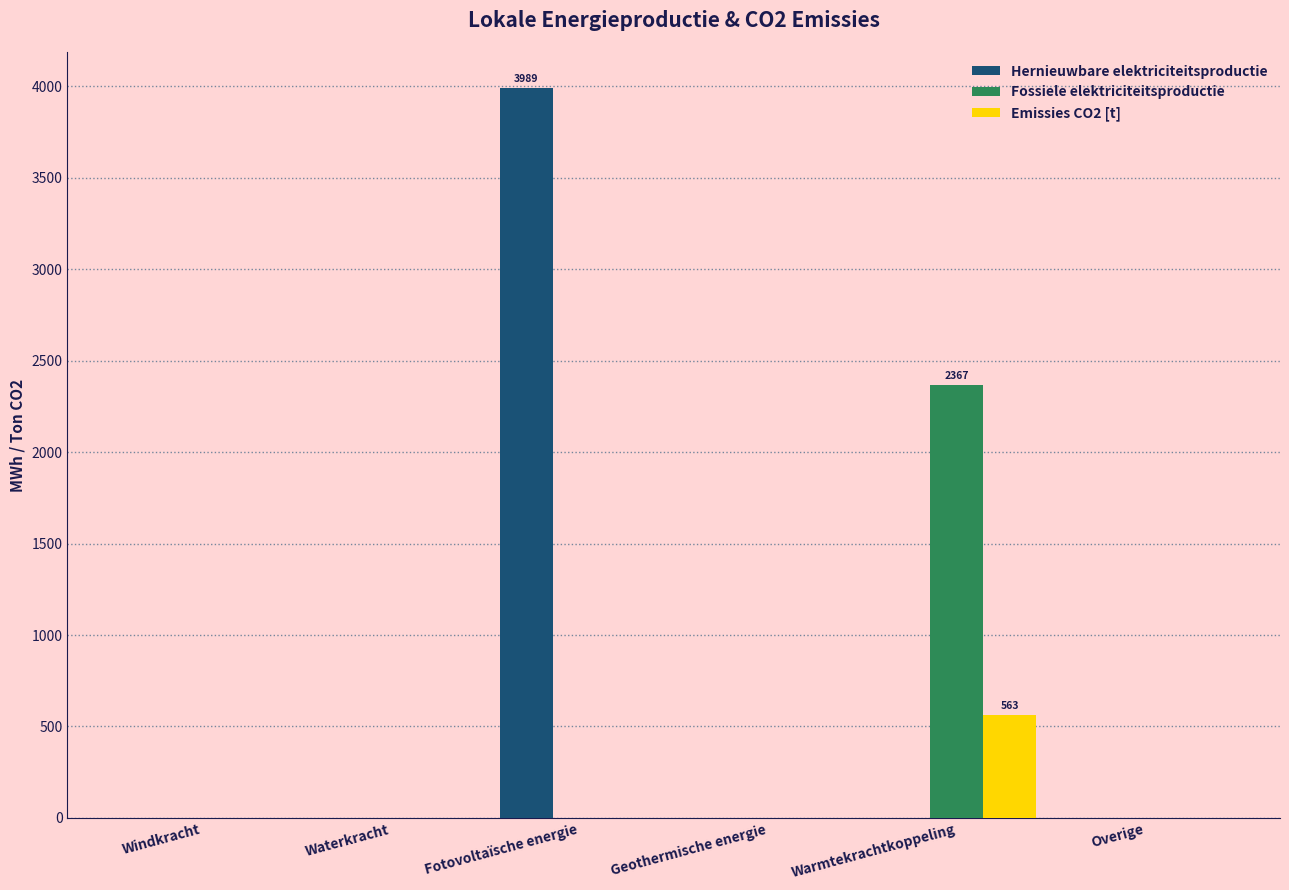

Which category has the highest value in the Fossiele elektriciteitsproductie series?

Warmtekrachtkoppeling